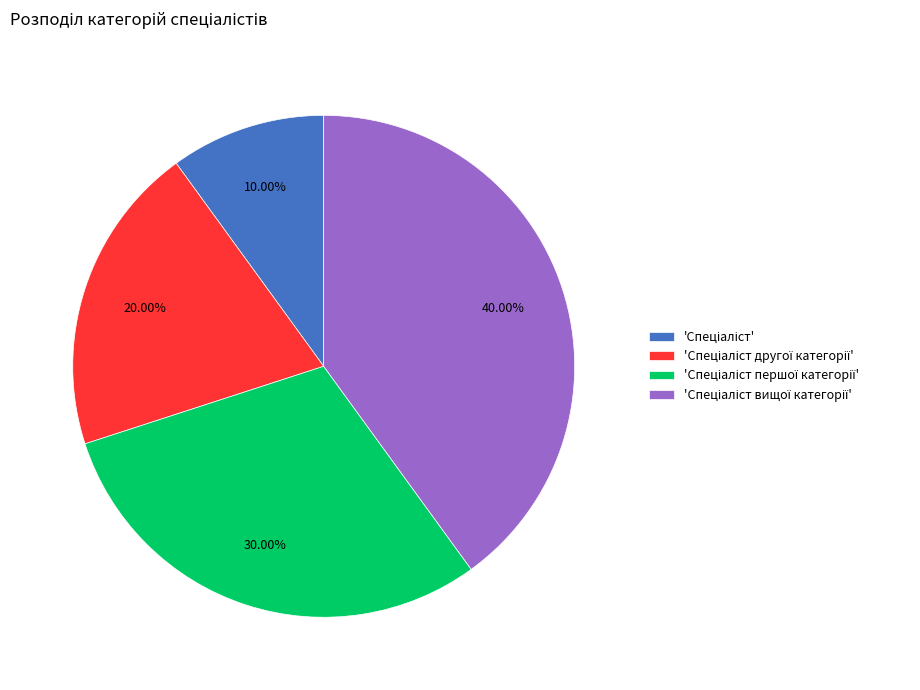

Is there any slice that represents more than half of the pie?

No